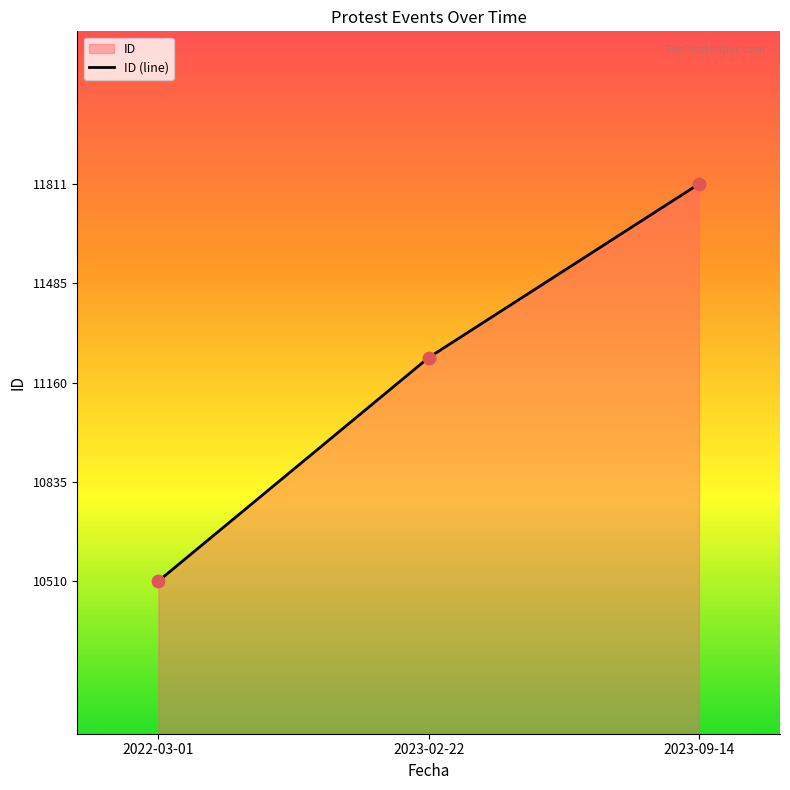

Which has a higher value, 2023-09-14 or 2022-03-01?

2023-09-14